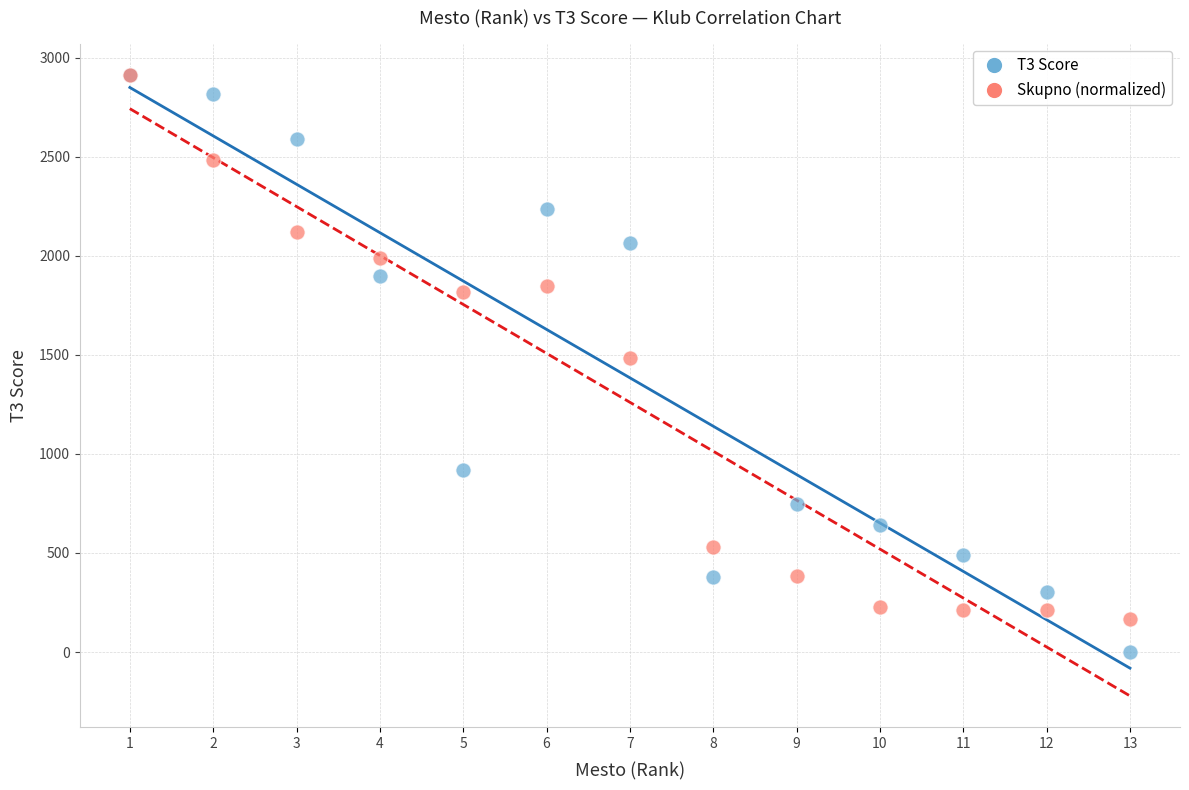

In the Skupno (normalized) series, what Y value is closest to 1540?

1482.9